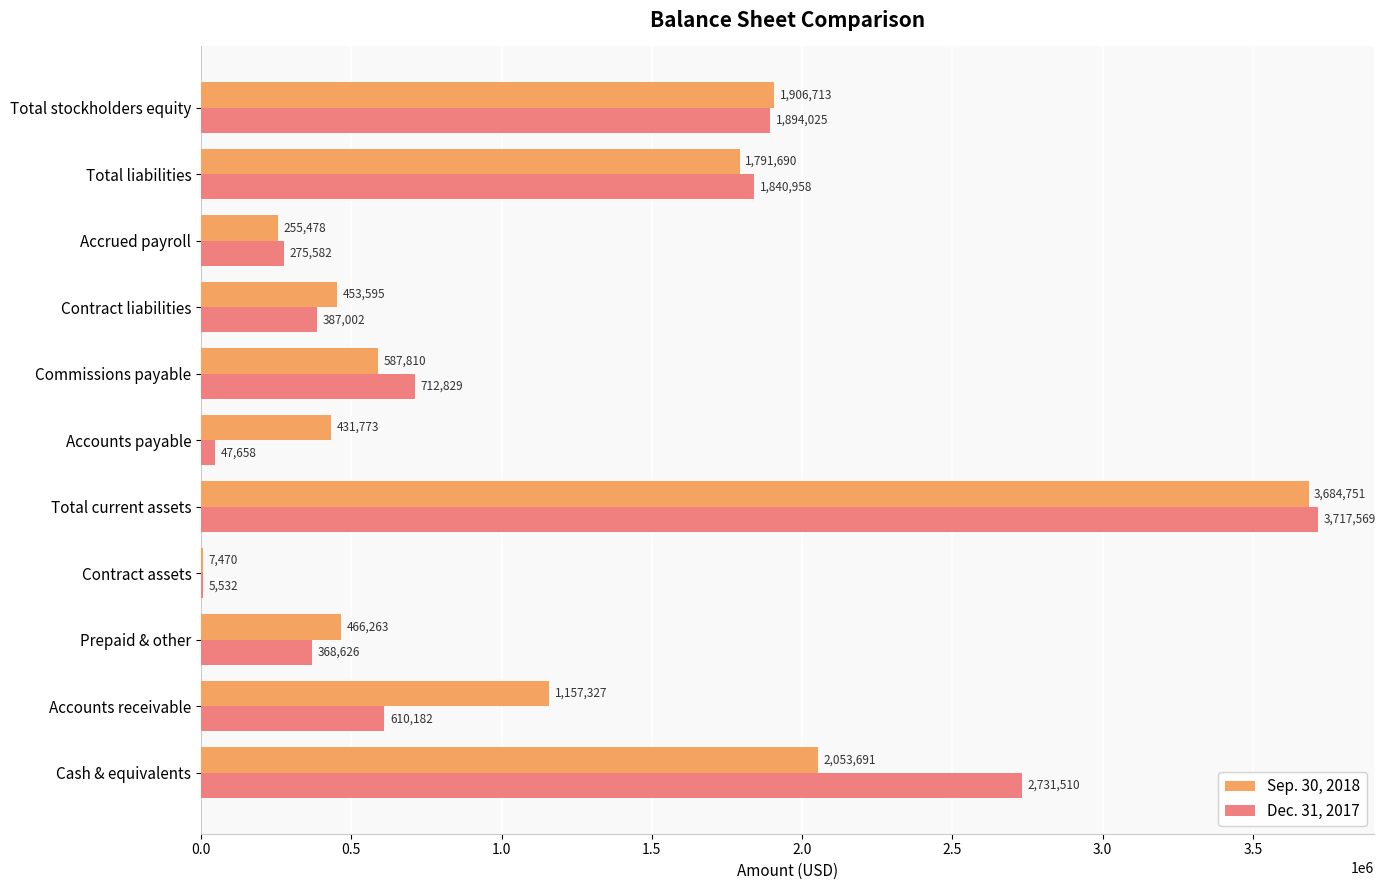

Is it true that Dec. 31, 2017 equals 561854 at Contract liabilities?

False